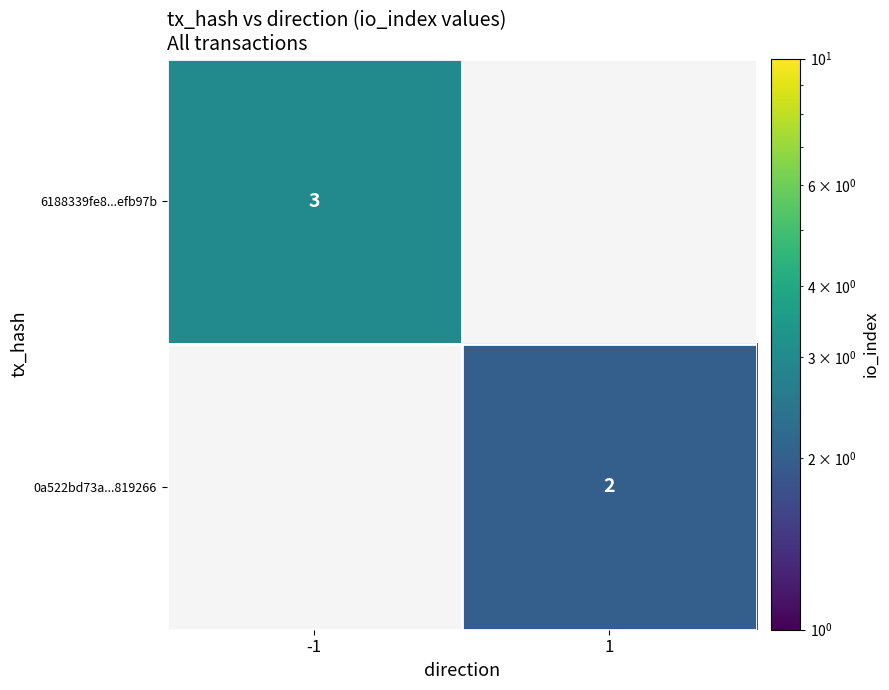

How many series are shown in this chart?

2